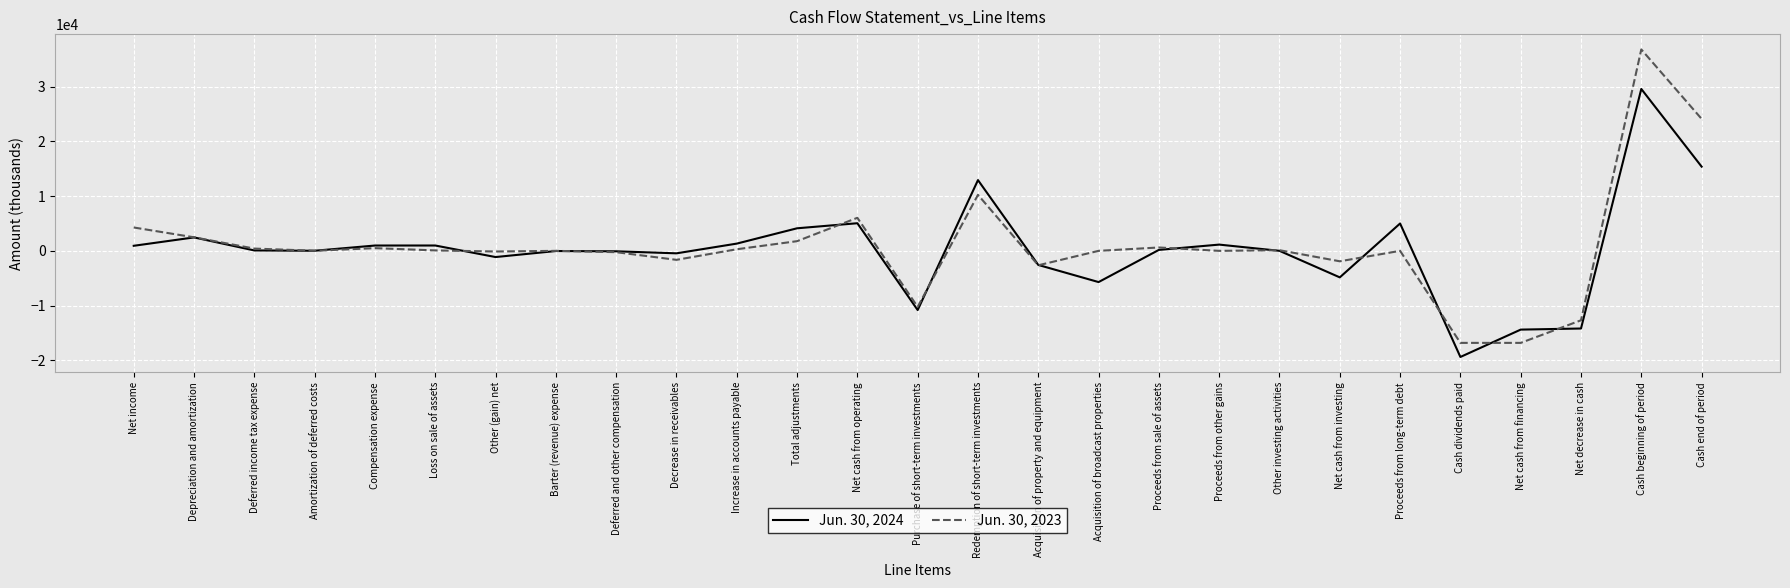

What is the difference between the highest and lowest values at Redemption of short-term investments?

2691